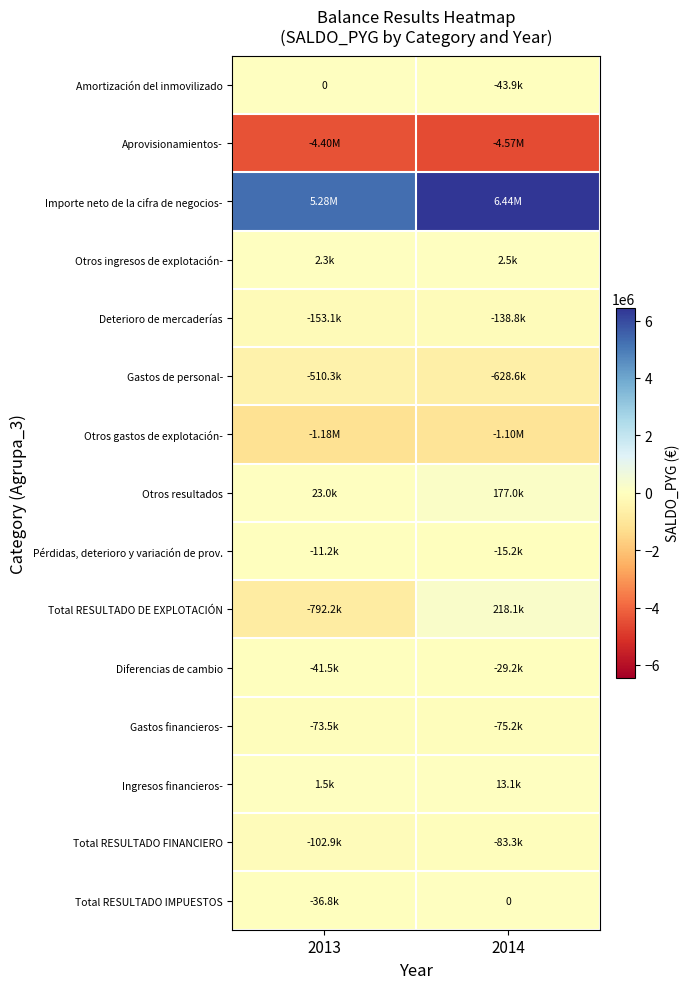

List the labels in order of Aprovisionamientos- value, smallest first.

2014, 2013